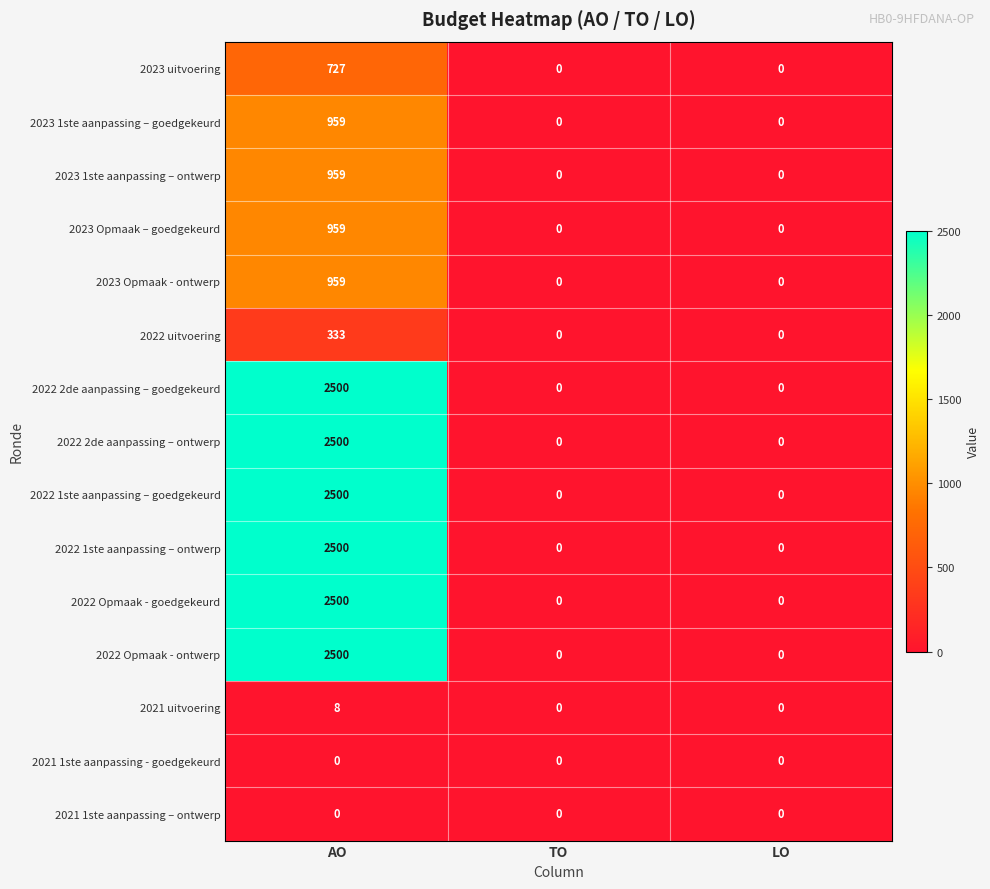

What is the sum of all 2023 1ste aanpassing – goedgekeurd values?

959